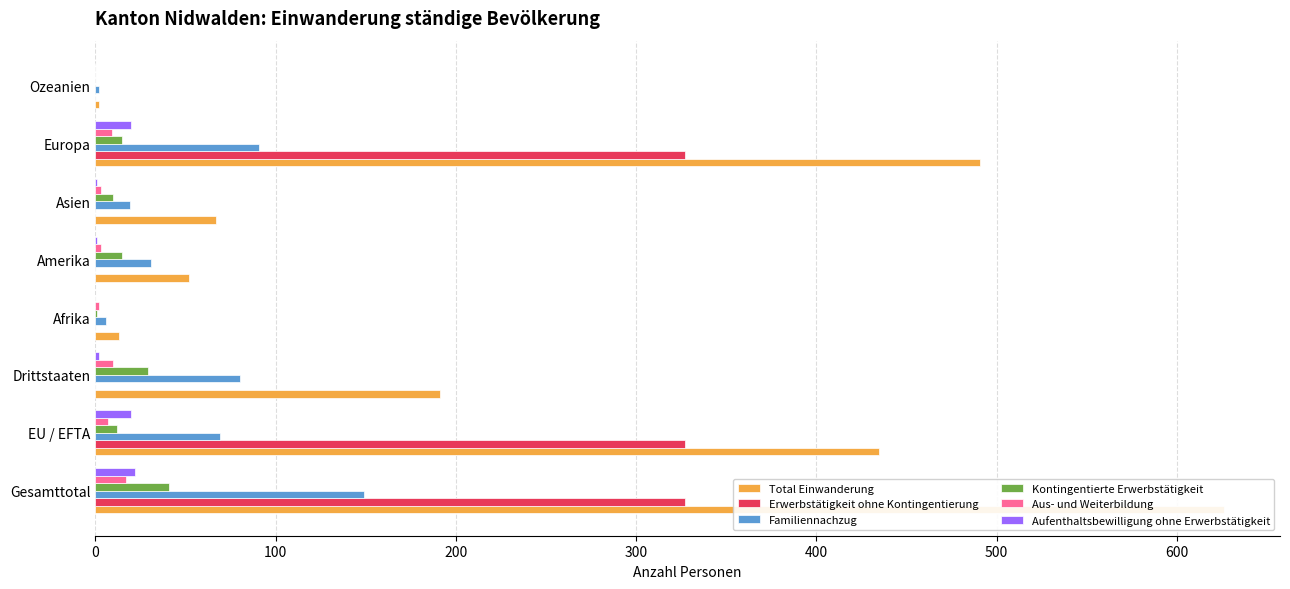

What is the difference between the second highest and minimum values in the Kontingentierte Erwerbstätigkeit series?

29